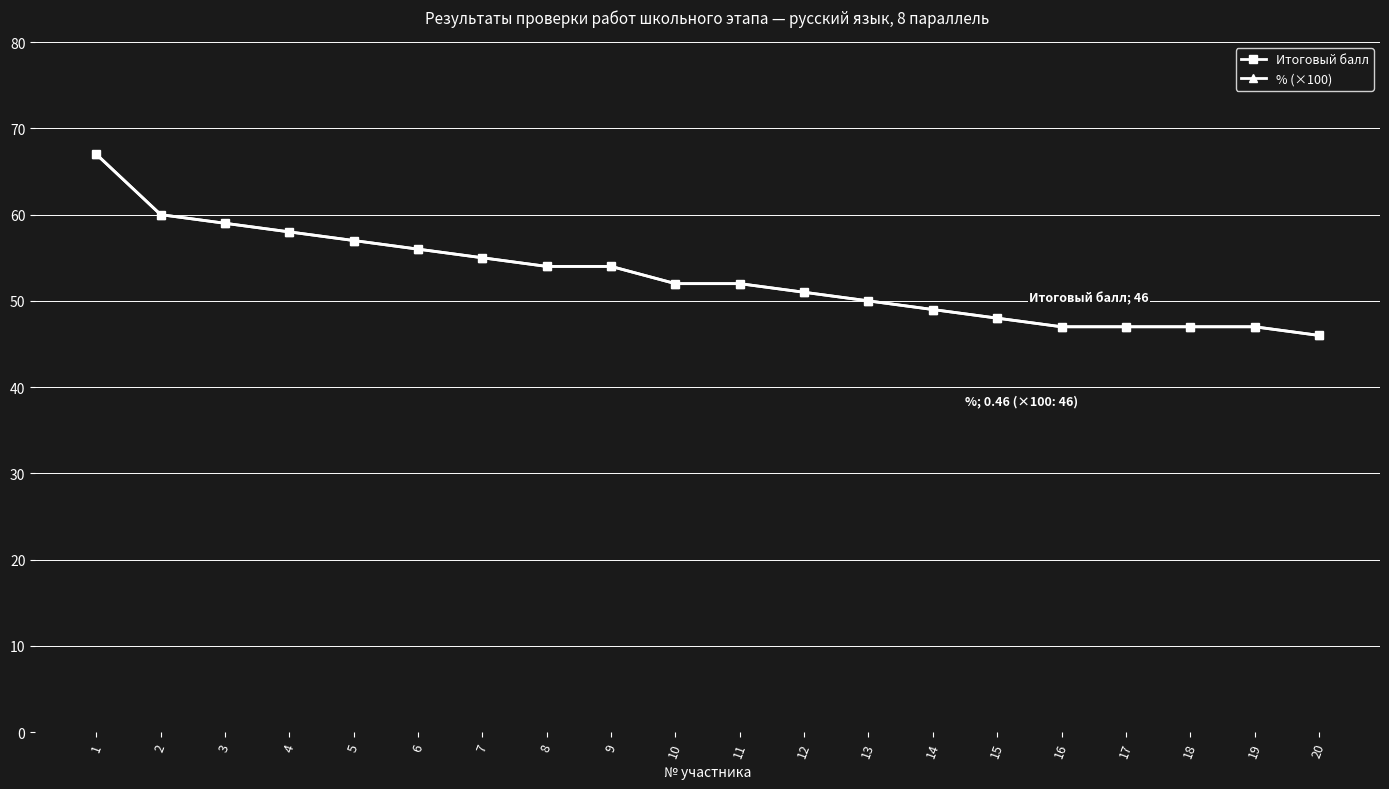

At which label is Итоговый балл closest to 56?

6